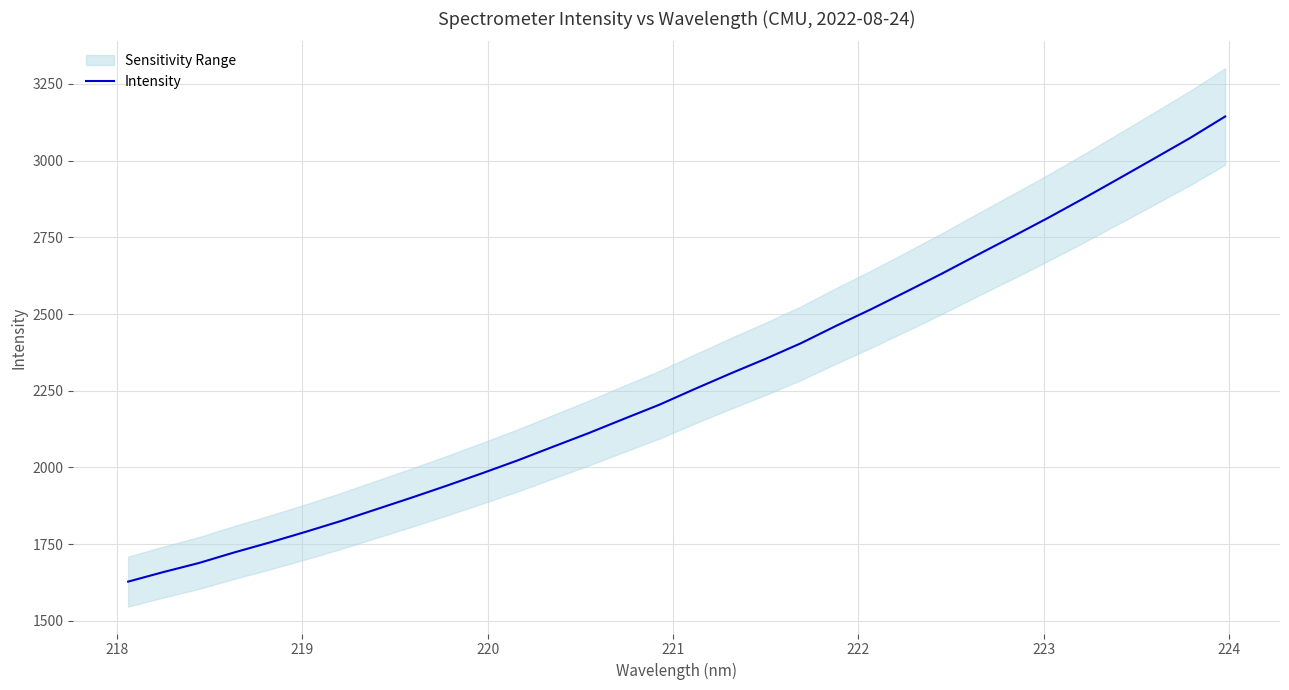

What is the lowest value of the Intensity series?

1627.7